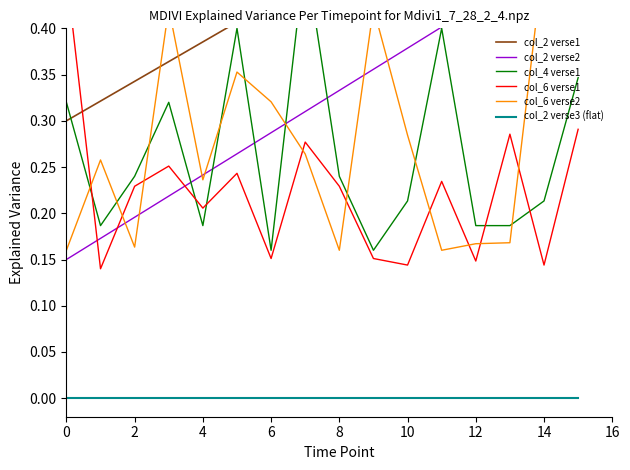

Which series has the largest range (max minus min)?

col_2 verse1